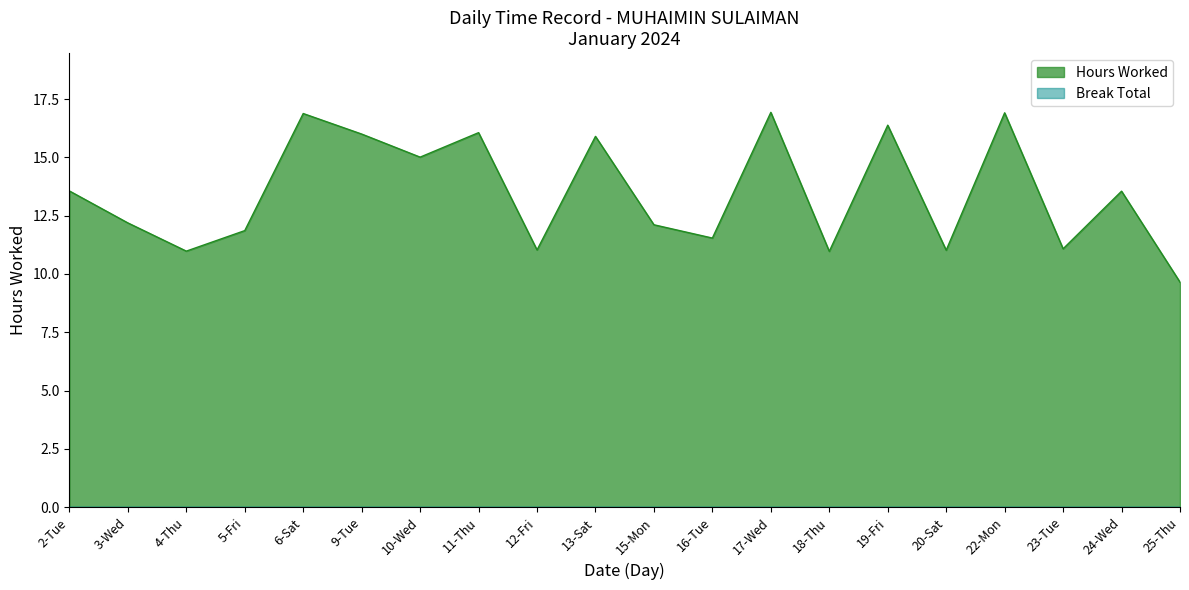

Between 16-Tue and 9-Tue, which is larger?

9-Tue